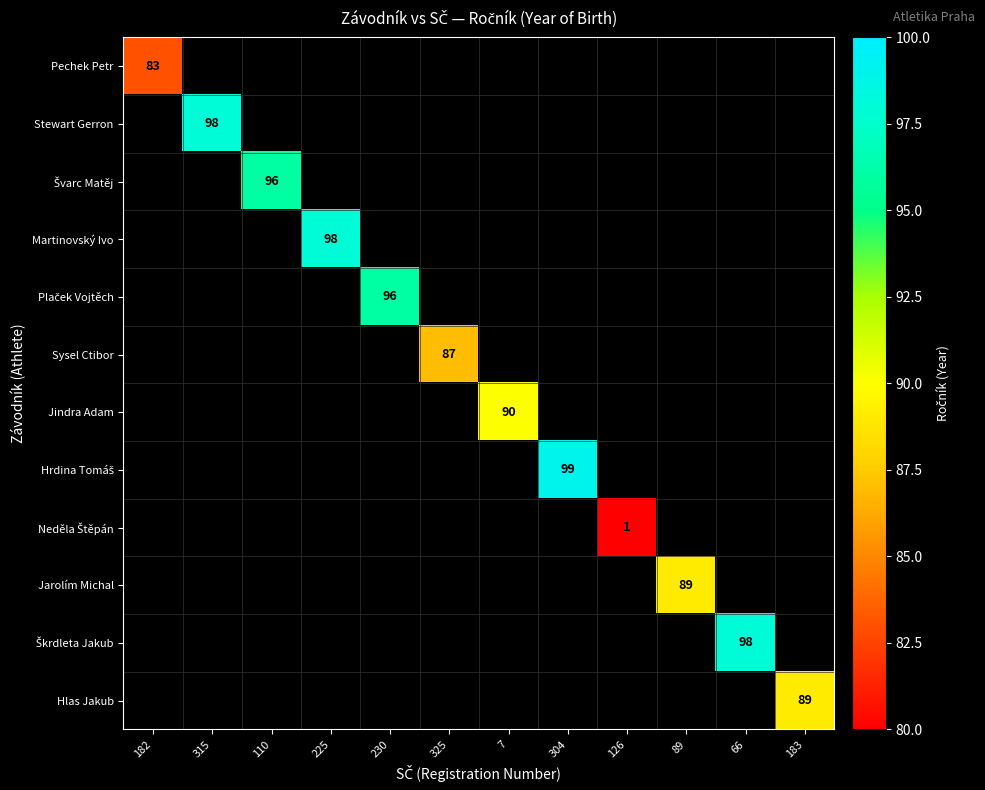

True or false: Jarolím Michal has a value of 23 at 89.

False